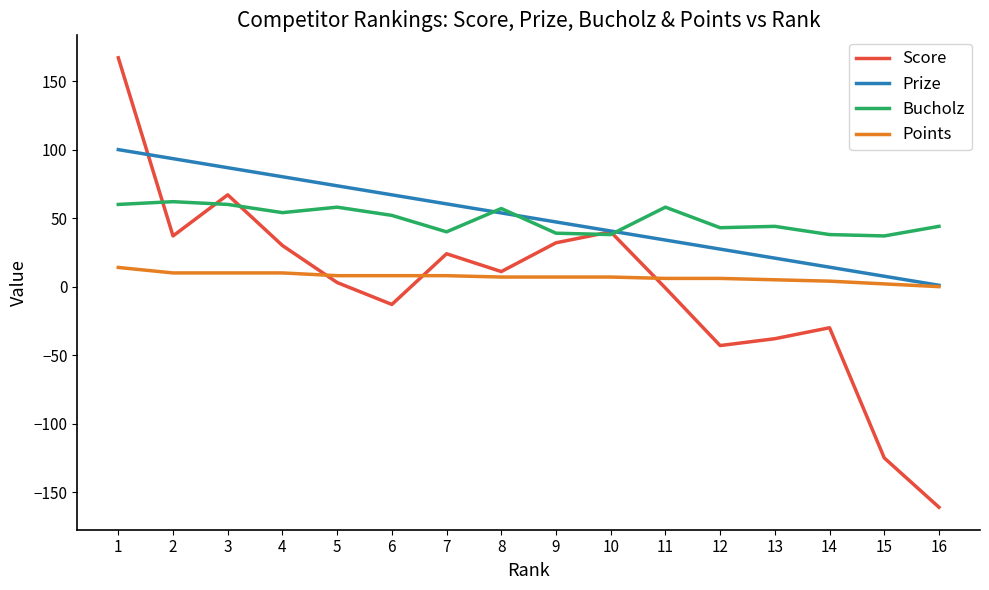

Rank the series at 6 from highest to lowest value.

Prize, Bucholz, Points, Score